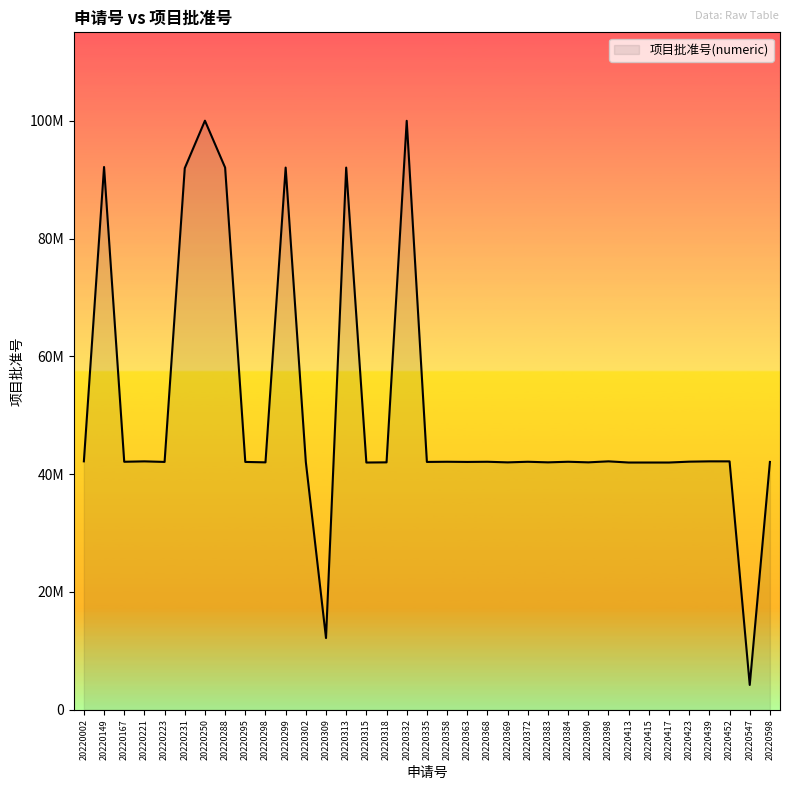

Does the chart have visible grid lines?

No